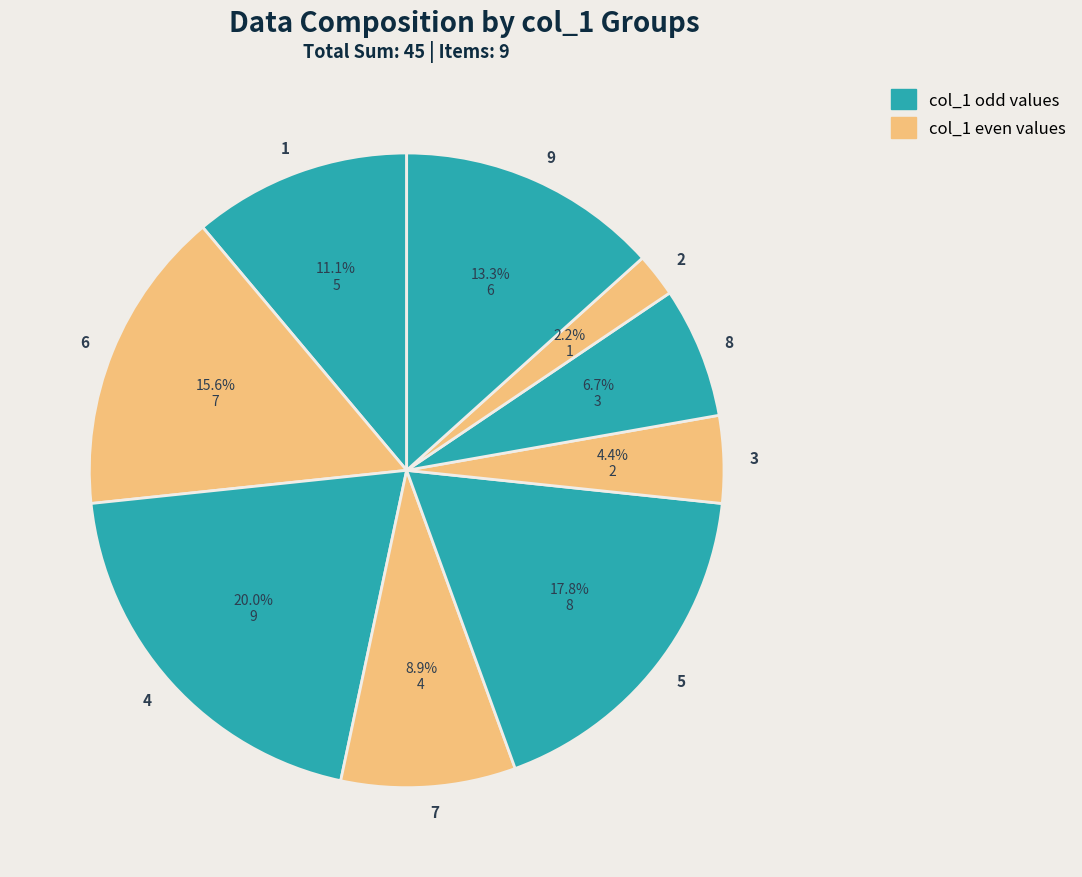

To the nearest percent, what percentage of the pie is 5?

18%